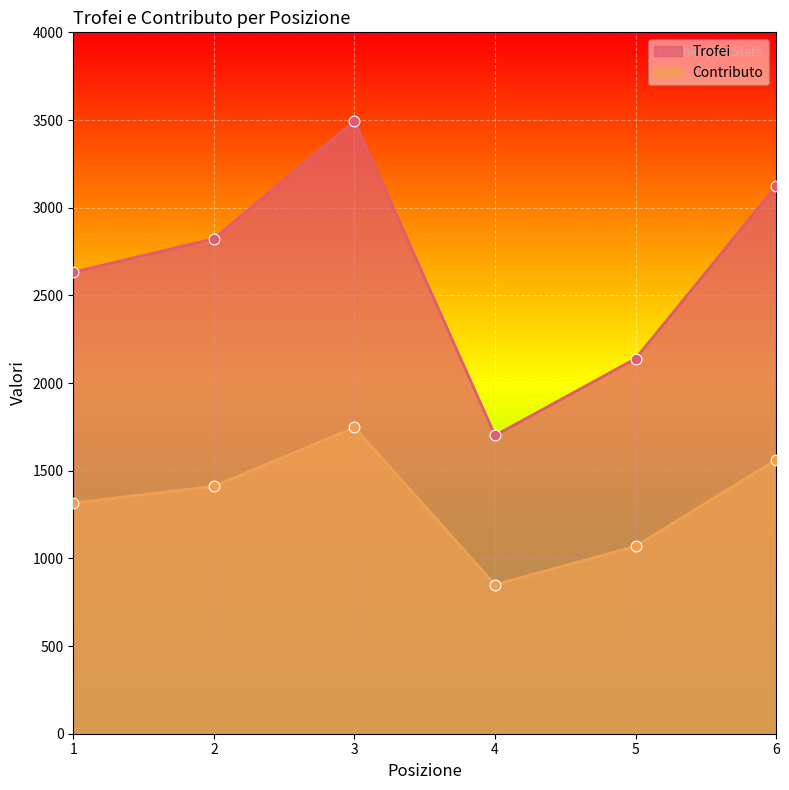

What is the total value across all series at 6?

4686